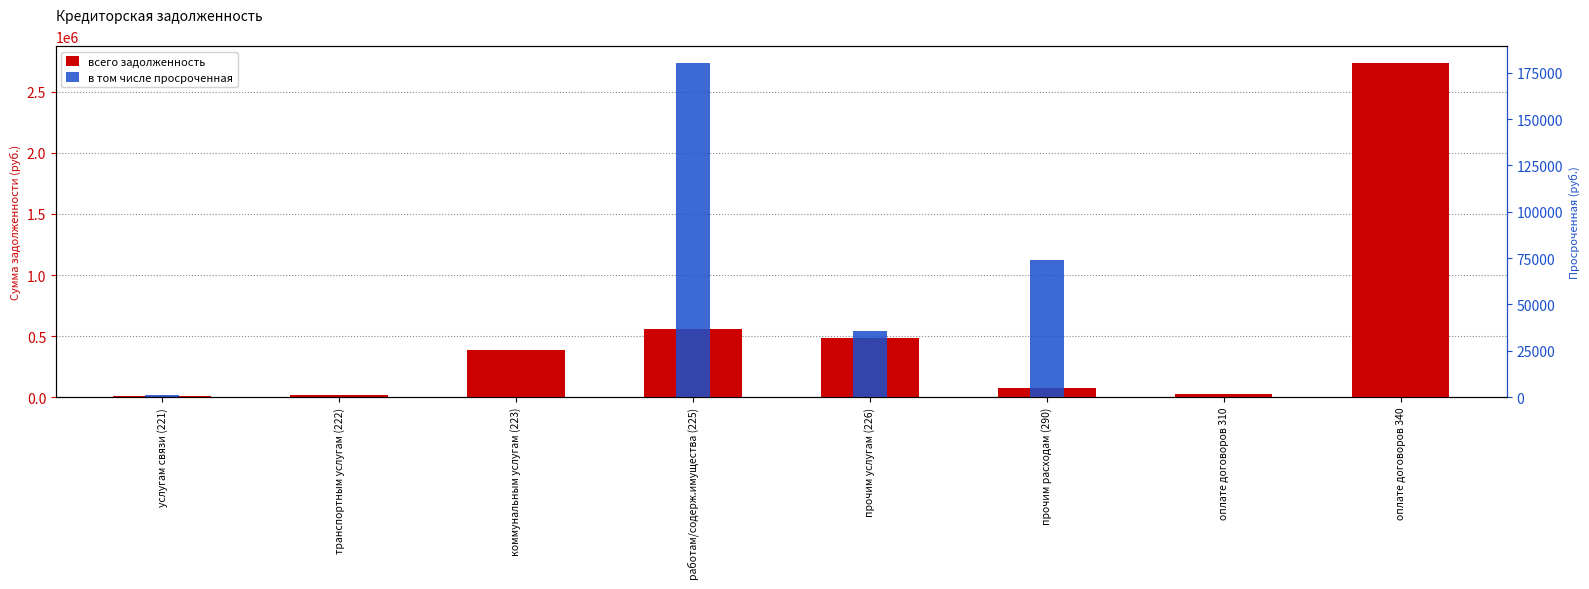

Count the number of data series in this chart.

2